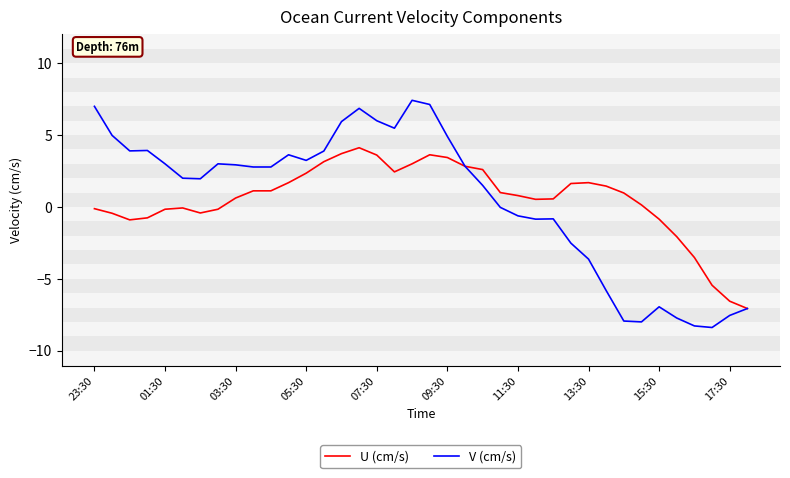

Rank the series by their maximum value, from lowest to highest.

U (cm/s), V (cm/s)